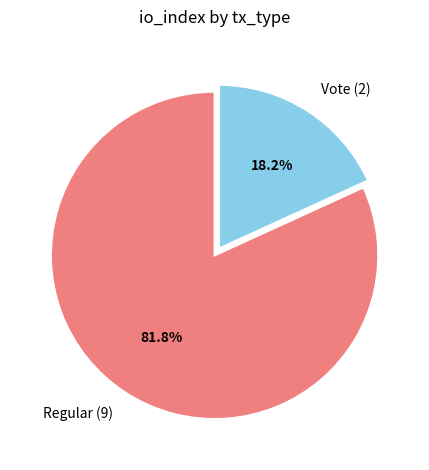

Between Regular (9) and Vote (2), which is larger?

Regular (9)